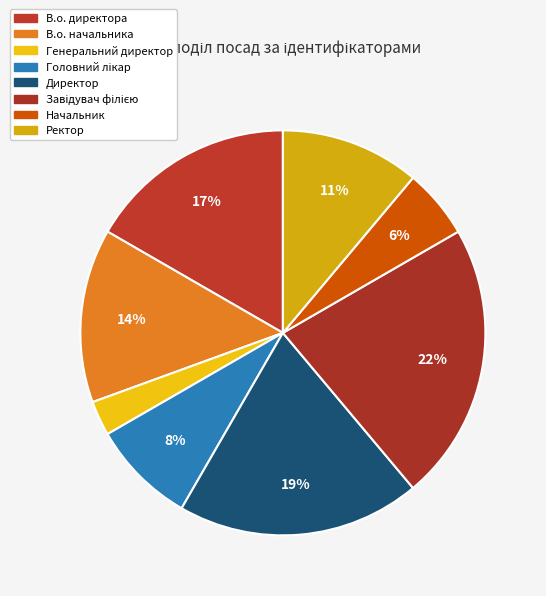

To the nearest percent, what portion does Директор represent?

19%